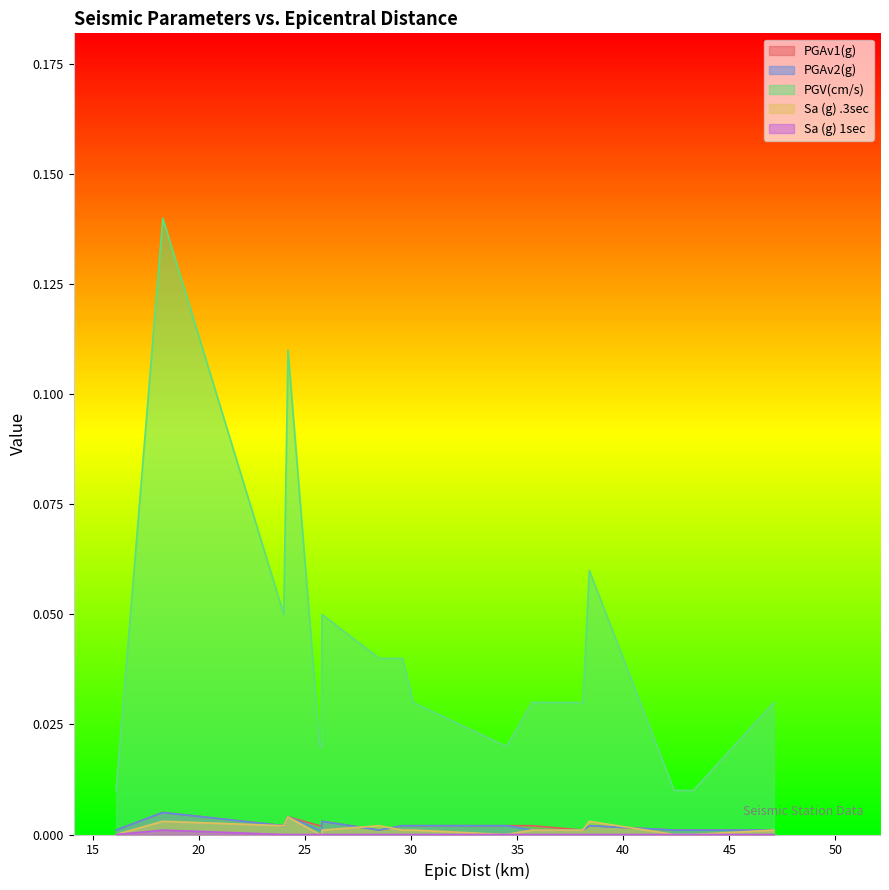

Does the chart have visible grid lines?

No